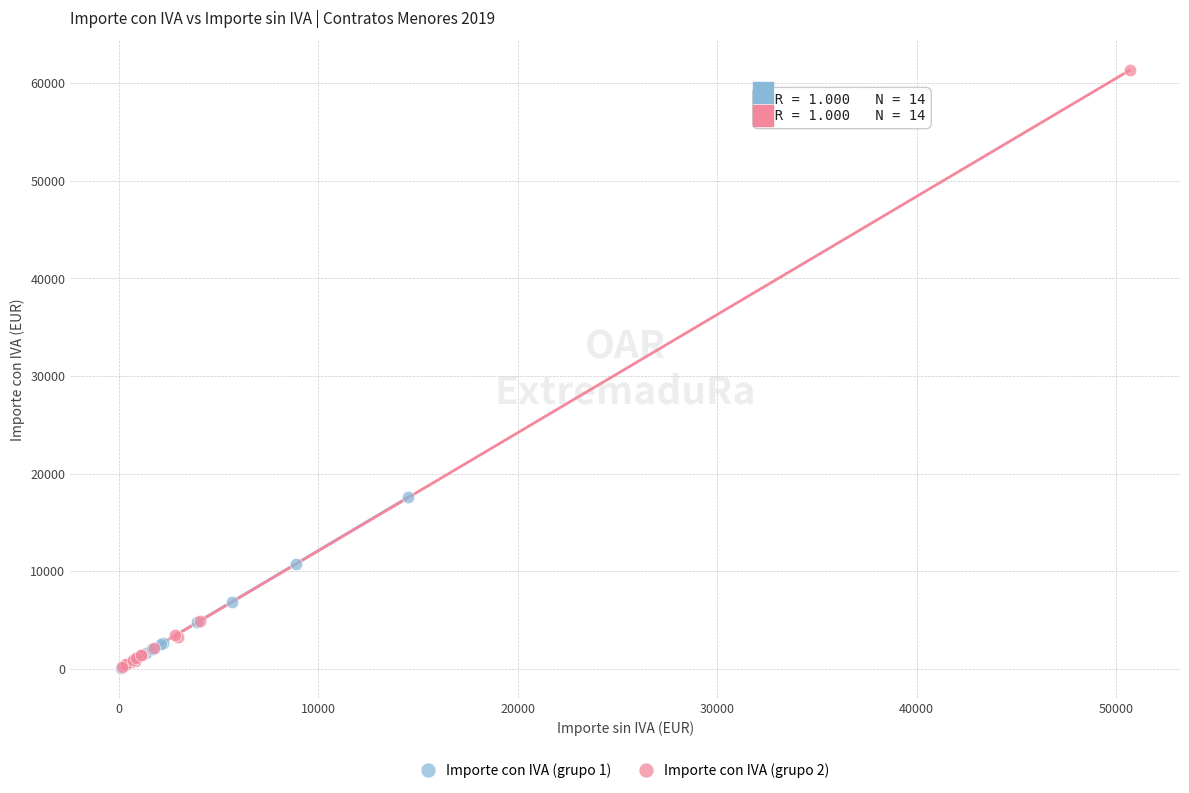

Which series contains the highest Y value?

Importe con IVA (grupo 2)